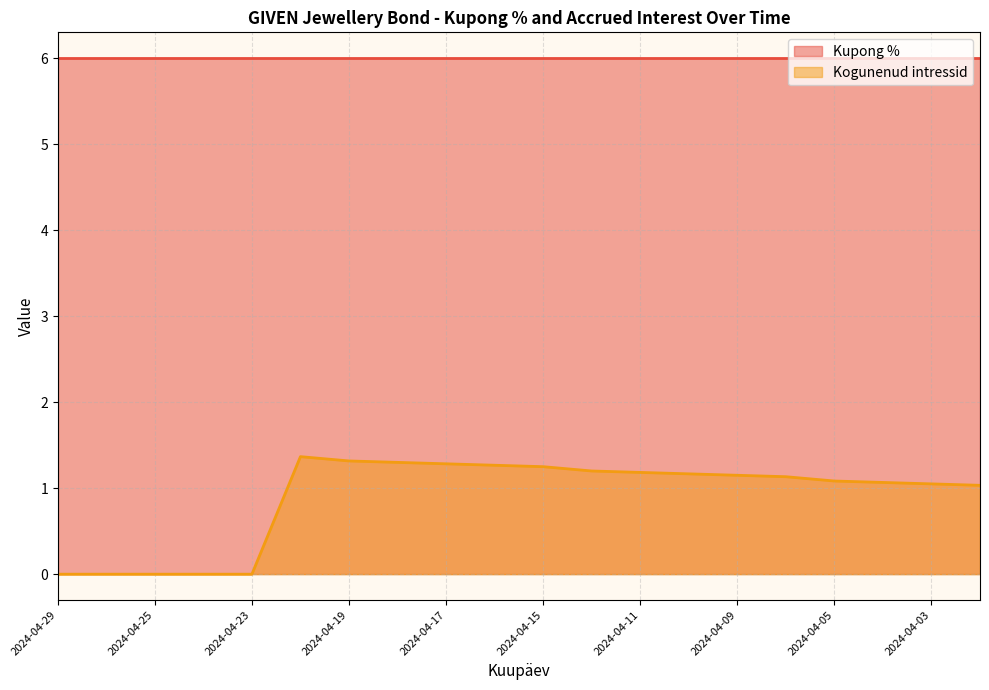

What is the spread (max minus min) of values at 2024-04-29?

6.0